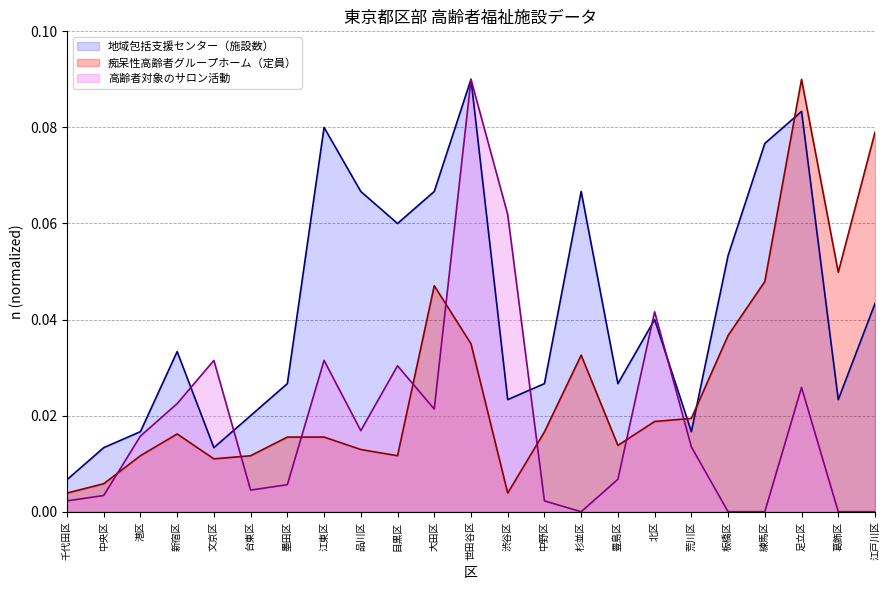

How many lines are shown in the chart?

3